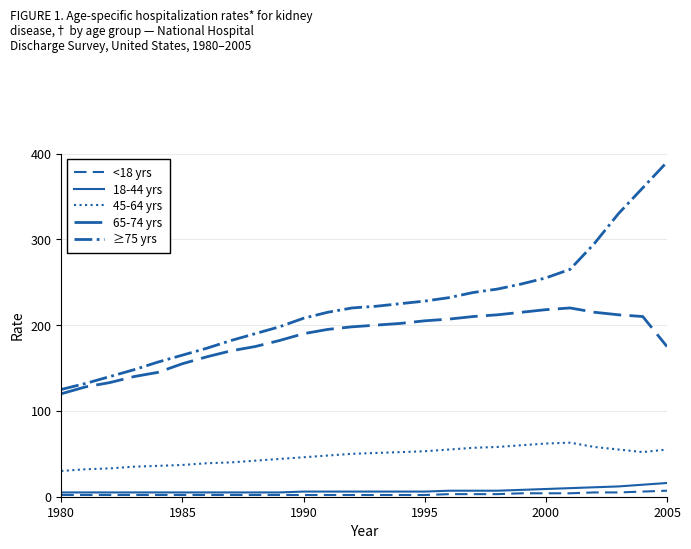

Which category has the lowest value in the ≥75 yrs series?

1980